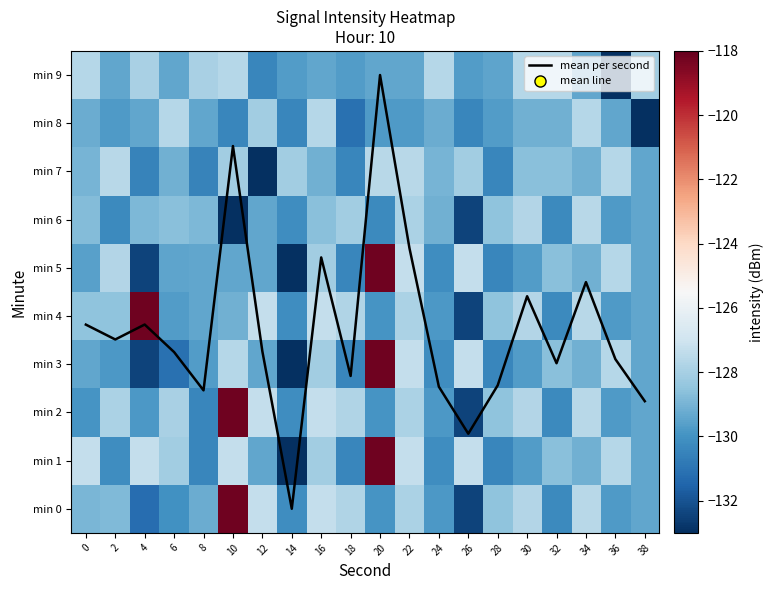

What is the approximate value of mean per second at 24?

2.5